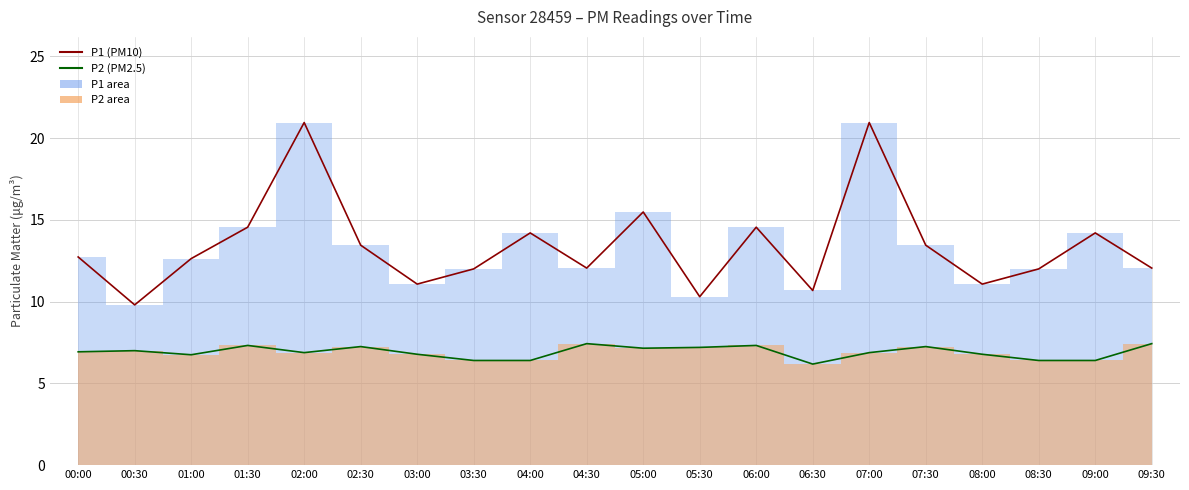

At which category is the sum across all series the highest?

02:00